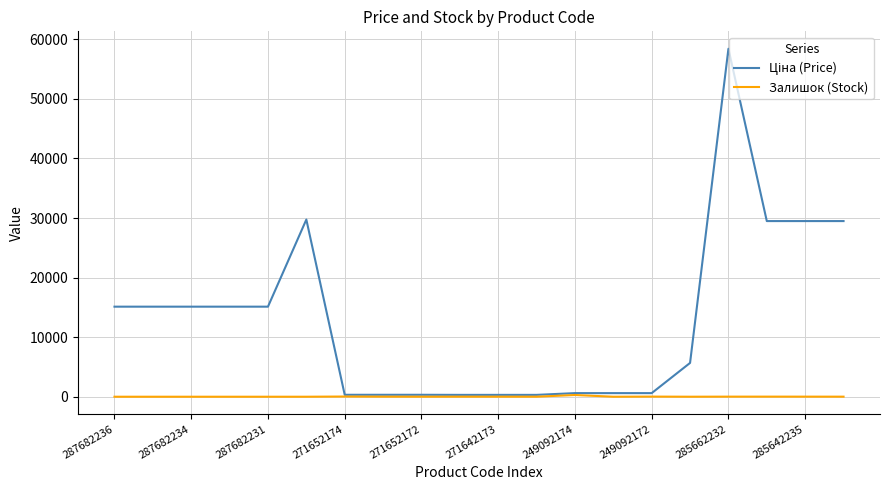

How many series are shown in this chart?

2